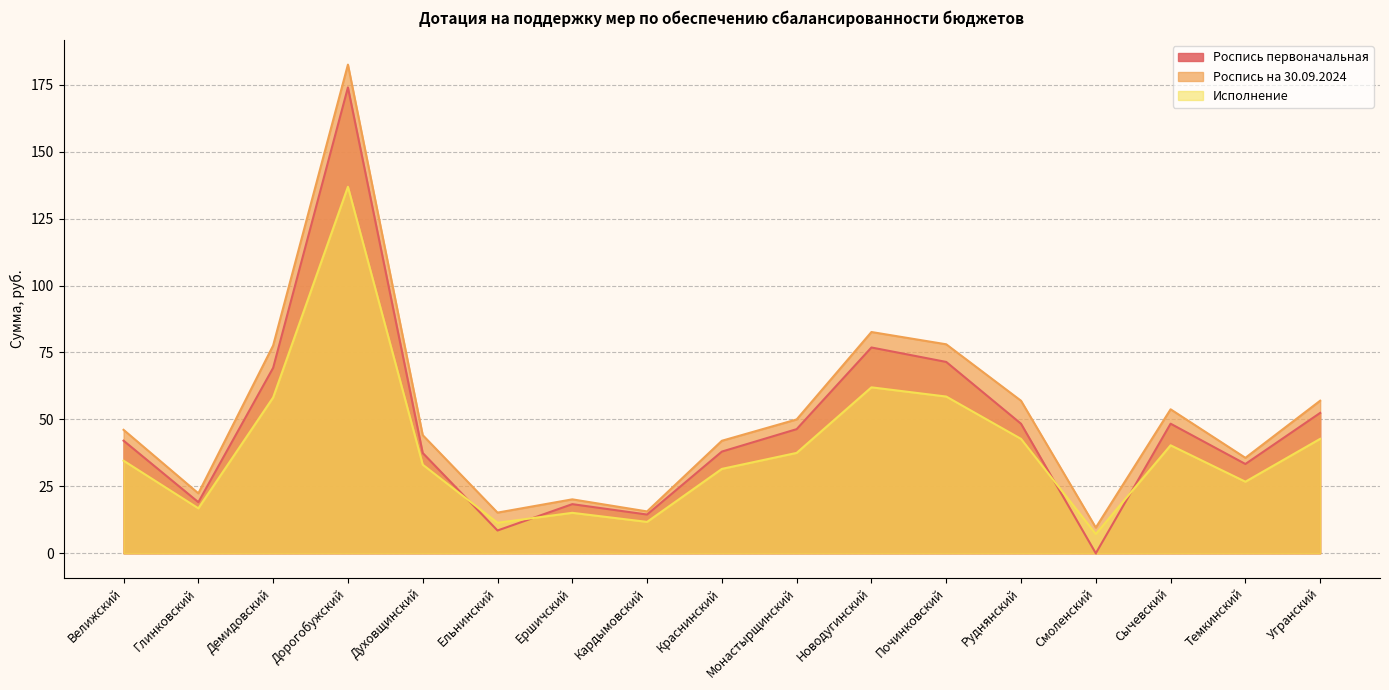

How many lines are shown in the chart?

3